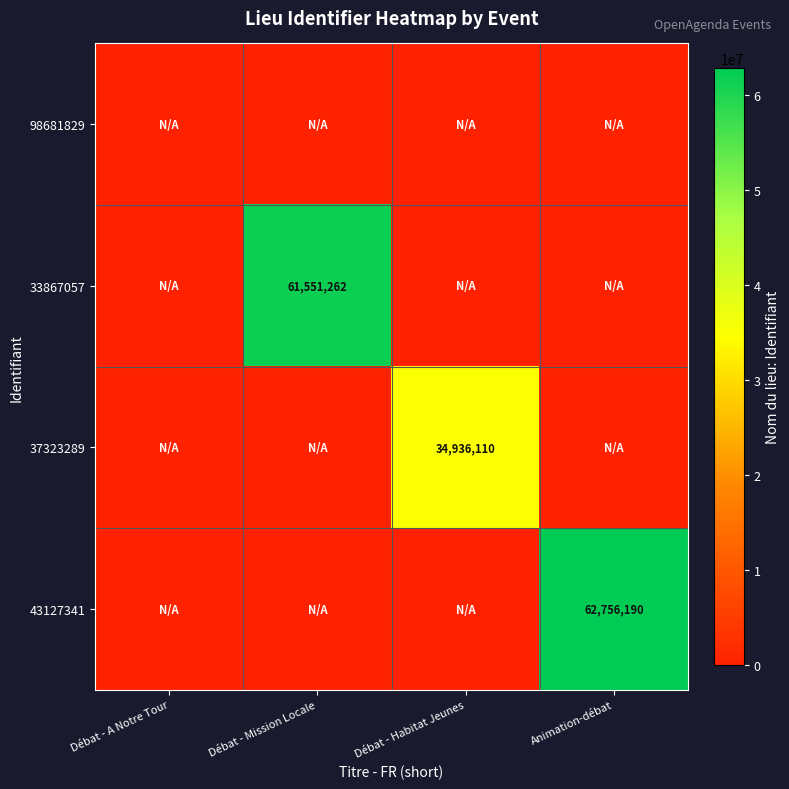

At how many categories does at least one series exceed 51649063?

2